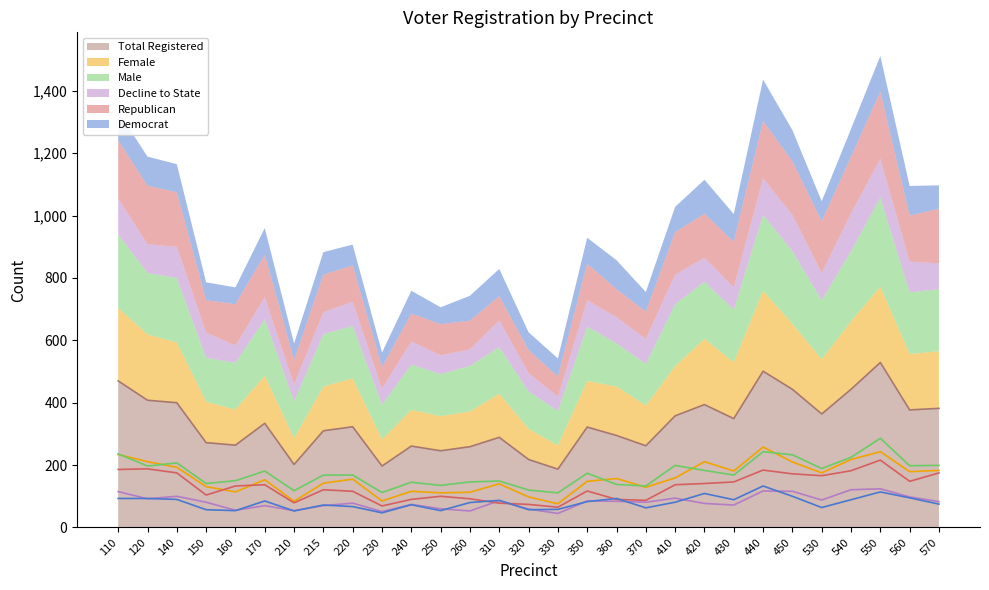

Reading left to right, list all the values displayed in this chart.

Total Registered (line): 110=470	120=408	140=400	150=272	160=264	170=334	210=202	215=310	220=323	230=197	240=261	250=246	260=259	310=289	320=218	330=187	350=322	360=295	370=262	410=358	420=394	430=349	440=501	450=443	530=364	540=443	550=529	560=377	570=382
Female (line): 110=234	120=211	140=193	150=131	160=114	170=153	210=84	215=142	220=155	230=85	240=116	250=111	260=113	310=140	320=98	330=76	350=148	360=157	370=129	410=159	420=211	430=181	440=258	450=210	530=175	540=218	550=243	560=179	570=183
Male (line): 110=236	120=197	140=207	150=141	160=150	170=181	210=118	215=168	220=168	230=112	240=145	250=135	260=146	310=149	320=120	330=111	350=174	360=138	370=133	410=199	420=183	430=168	440=243	450=233	530=189	540=225	550=286	560=198	570=199
Decline to State (line): 110=115	120=92	140=100	150=81	160=55	170=70	210=54	215=70	220=78	230=51	240=74	250=60	260=53	310=86	320=59	330=45	350=85	360=84	370=81	410=94	420=77	430=72	440=117	450=116	530=88	540=121	550=124	560=98	570=83
Republican (line): 110=186	120=188	140=175	150=104	160=133	170=137	210=79	215=121	220=116	230=69	240=90	250=100	260=92	310=78	320=74	330=65	350=117	360=90	370=87	410=137	420=141	430=146	440=184	450=172	530=166	540=182	550=216	560=148	570=175
Democrat (line): 110=93	120=93	140=90	150=57	160=54	170=85	210=53	215=72	220=67	230=47	240=73	250=54	260=80	310=87	320=57	330=58	350=83	360=93	370=63	410=81	420=109	430=89	440=133	450=100	530=64	540=89	550=114	560=95	570=75